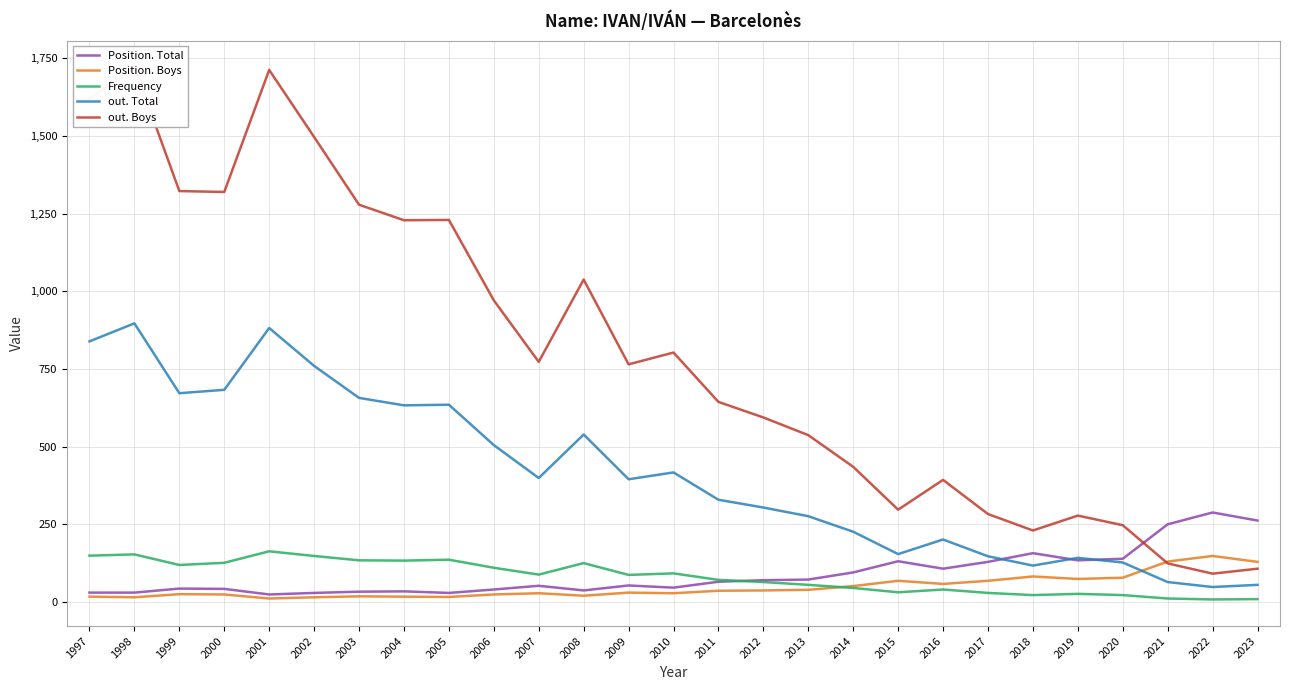

How many data points in Frequency are less than 87?

13